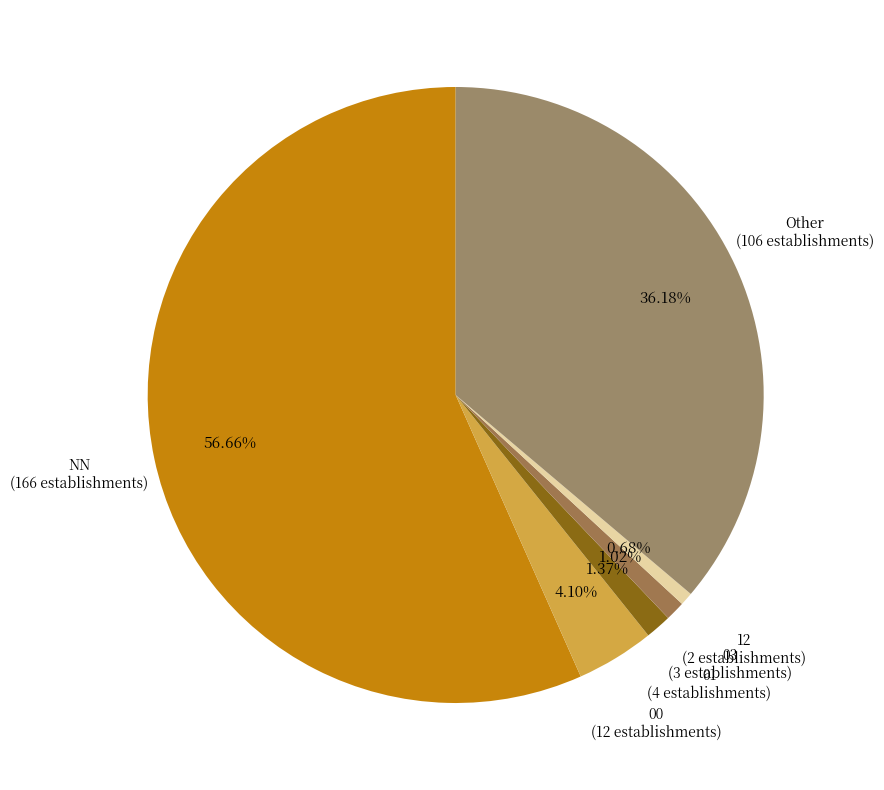

Which category has the biggest portion of the pie?

NN